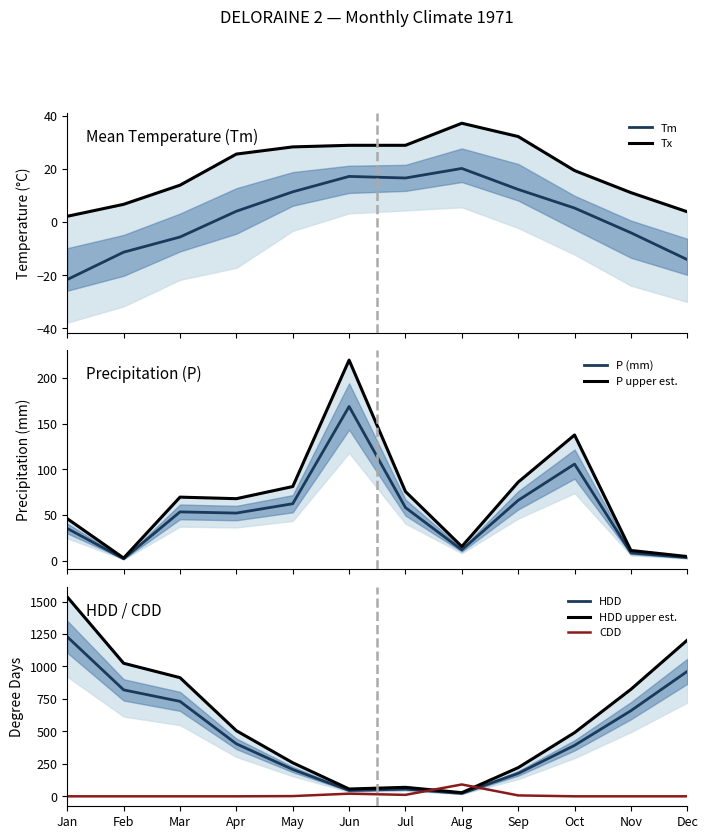

Count the number of categories in the chart.

12